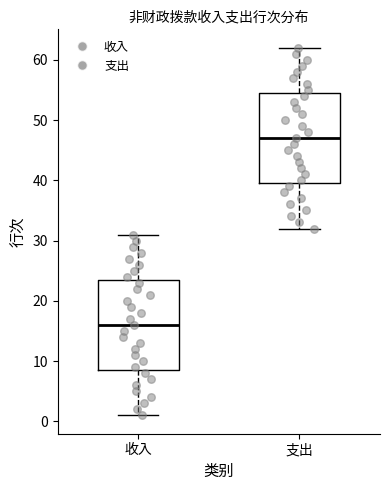

Reading left to right, read every box against the y-axis: the position of its median line, the range the box covers, and the ends of its whiskers. The values are not printed on the chart, so give them approximately, as read against the axis.

收入: median 16, box 9 to 24, whiskers 1 to 31
支出: median 47, box 40 to 55, whiskers 32 to 62